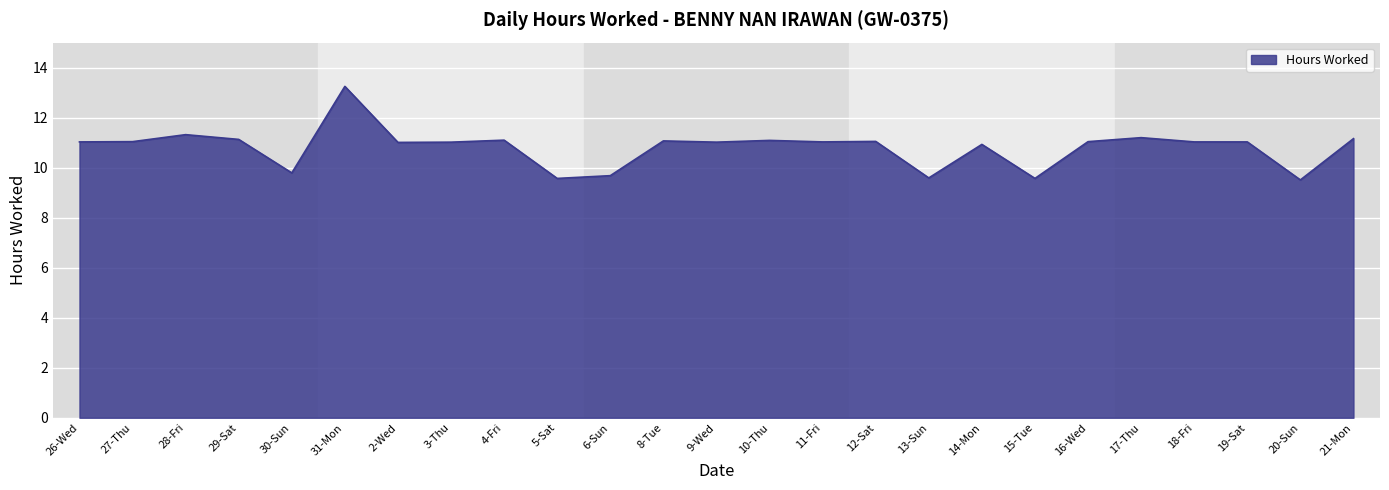

The chart shows a value of 11.0 at 2-Wed. True or false?

True